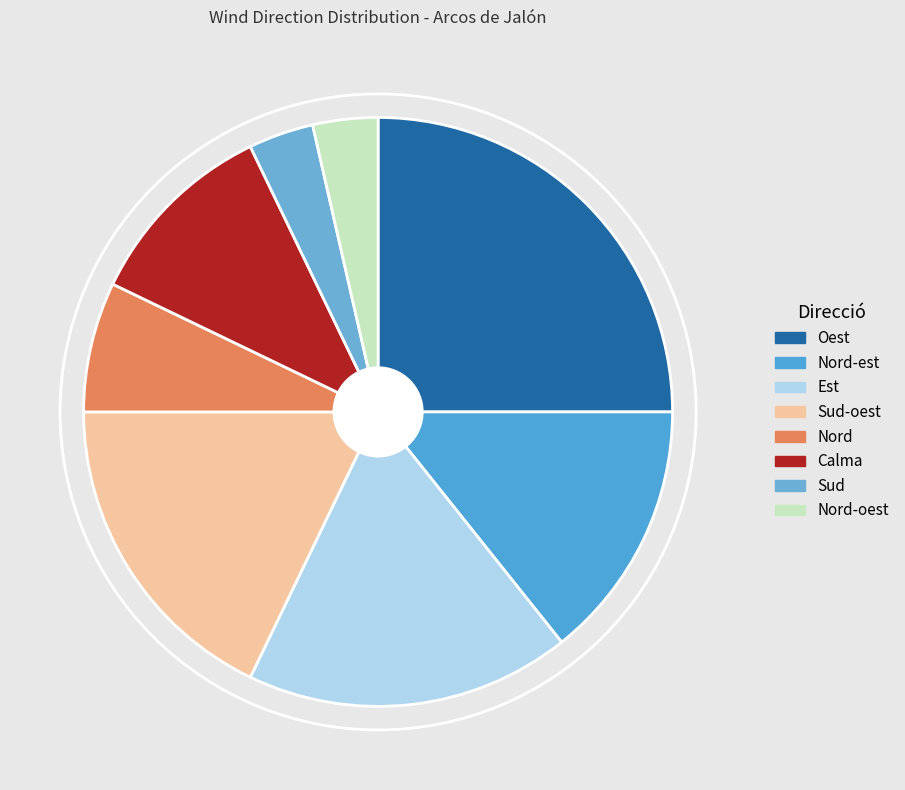

What is the smallest slice in the pie chart?

Sud